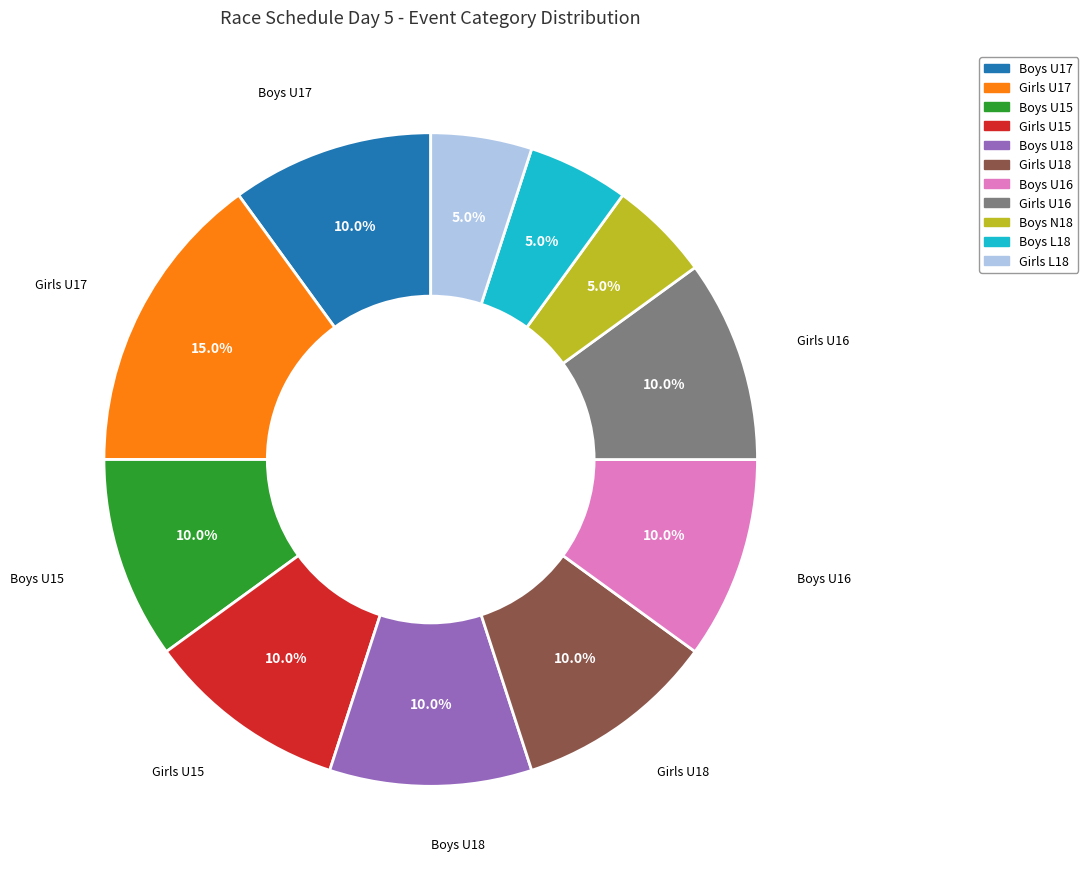

Is there any slice that represents more than half of the pie?

No